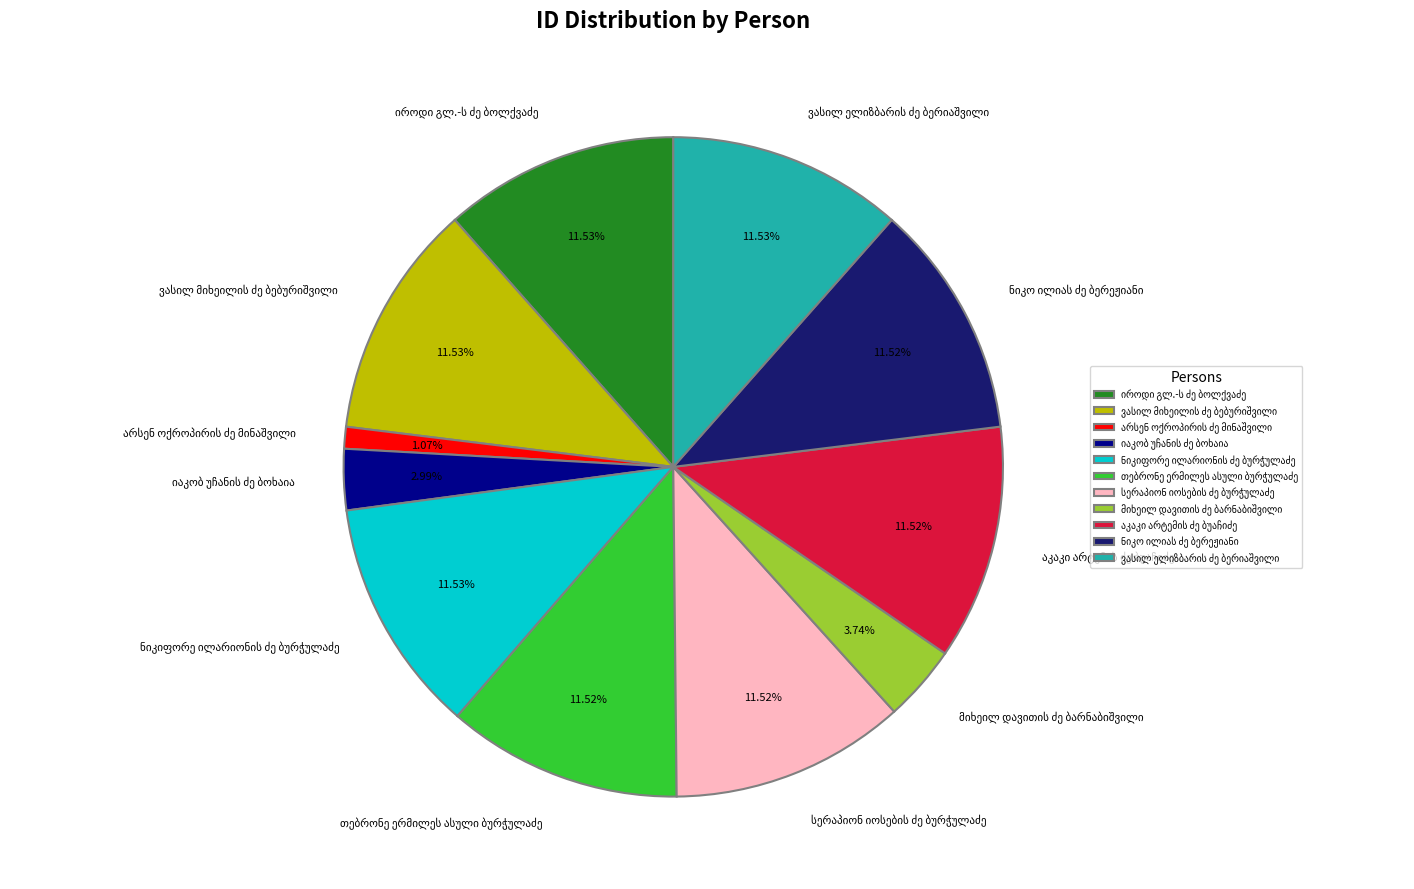

Count the number of slices in the pie.

11